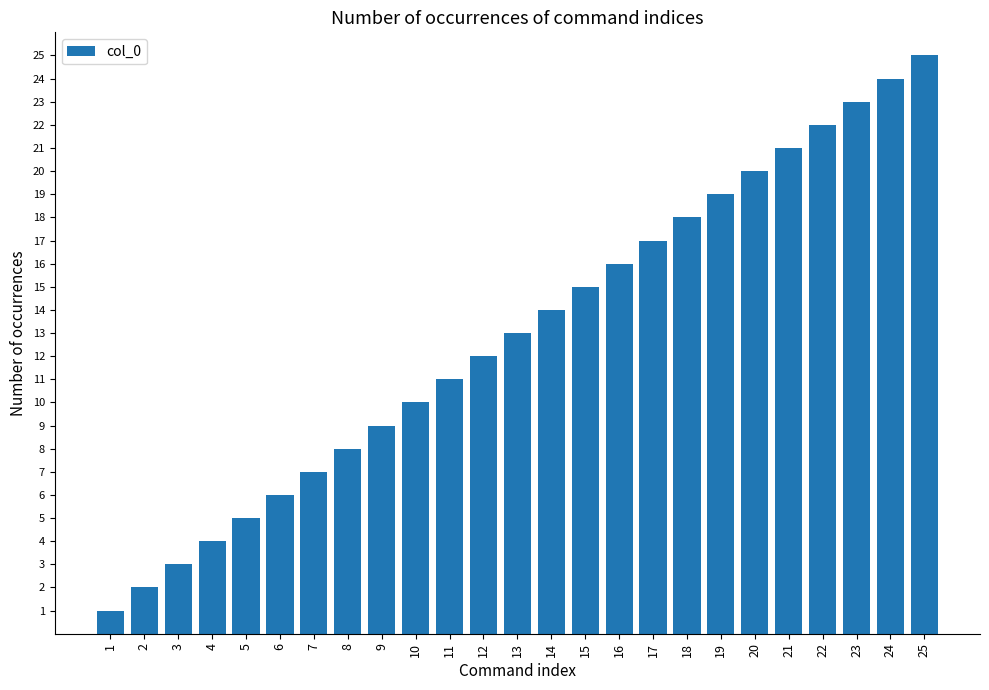

List the labels in order of value, smallest first.

1, 2, 3, 4, 5, 6, 7, 8, 9, 10, 11, 12, 13, 14, 15, 16, 17, 18, 19, 20, 21, 22, 23, 24, 25